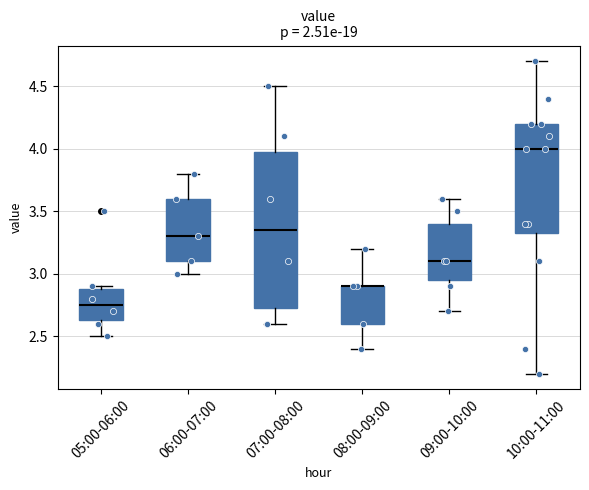

Reading left to right, transcribe this box plot: for each box, give where its median line is, the range the box spans, and where its two whiskers end, as read against the y-axis. The values are not printed on the chart, so give them approximately, as read against the axis.

05:00-06:00: median 2.75, box 2.65 to 2.90, whiskers 2.50 to 2.90 (just above the box's upper edge)
06:00-07:00: median 3.30, box 3.10 to 3.60, whiskers 3.00 to 3.80
07:00-08:00: median 3.35, box 2.75 to 4.00, whiskers 2.60 to 4.50
08:00-09:00: median 2.90 (drawn on the box's upper edge), box 2.60 to 2.90, whiskers 2.40 to 3.20
09:00-10:00: median 3.10, box 2.95 to 3.40, whiskers 2.70 to 3.60
10:00-11:00: median 4.00, box 3.35 to 4.20, whiskers 2.20 to 4.70